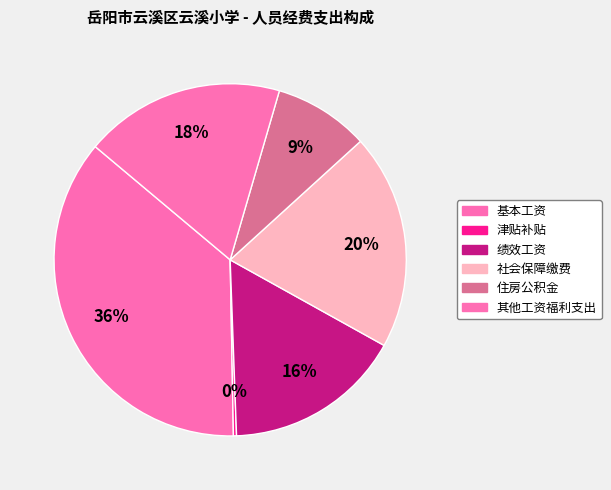

To the nearest percent, what percentage of the pie is 住房公积金?

9%